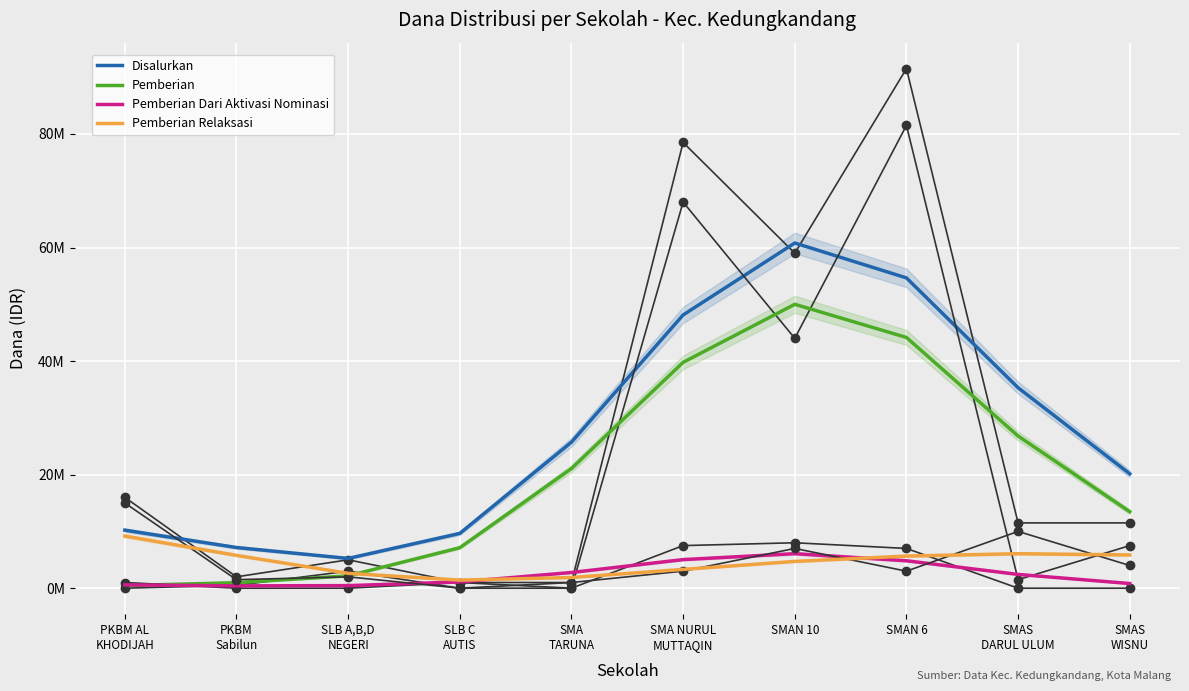

Reading left to right, list all the values displayed in this chart.

Disalurkan: PKBM AL
KHODIJAH=10222918.7	PKBM
Sabilun=7162164.8	SLB A,B,D
NEGERI=5240513.9	SLB C
AUTIS=9649737.1	SMA
TARUNA=25717269.0	SMA NURUL
MUTTAQIN=48121135.6	SMAN 10=60793105.4	SMAN 6=54646695.0	SMAS
DARUL ULUM=35301897.9	SMAS
WISNU=20144562.5
Pemberian: PKBM AL
KHODIJAH=455266.7	PKBM
Sabilun=972047.7	SLB A,B,D
NEGERI=2170059.3	SLB C
AUTIS=7130848.0	SMA
TARUNA=21071365.6	SMA NURUL
MUTTAQIN=39776189.8	SMAN 10=49997036.2	SMAN 6=44159120.5	SMAS
DARUL ULUM=26798848.1	SMAS
WISNU=13469218.2
Pemberian Dari Aktivasi Nominasi: PKBM AL
KHODIJAH=583695.6	PKBM
Sabilun=410870.3	SLB A,B,D
NEGERI=452661.3	SLB C
AUTIS=1095930.9	SMA
TARUNA=2763653.8	SMA NURUL
MUTTAQIN=5036051.8	SMAN 10=6080672.5	SMAN 6=4830000.5	SMAS
DARUL ULUM=2426729.7	SMAS
WISNU=819733.7
Pemberian Relaksasi: PKBM AL
KHODIJAH=9183956.4	PKBM
Sabilun=5779246.9	SLB A,B,D
NEGERI=2617793.4	SLB C
AUTIS=1422958.3	SMA
TARUNA=1882249.7	SMA NURUL
MUTTAQIN=3308894.0	SMAN 10=4715396.7	SMAN 6=5657574.0	SMAS
DARUL ULUM=6076320.1	SMAS
WISNU=5855610.5